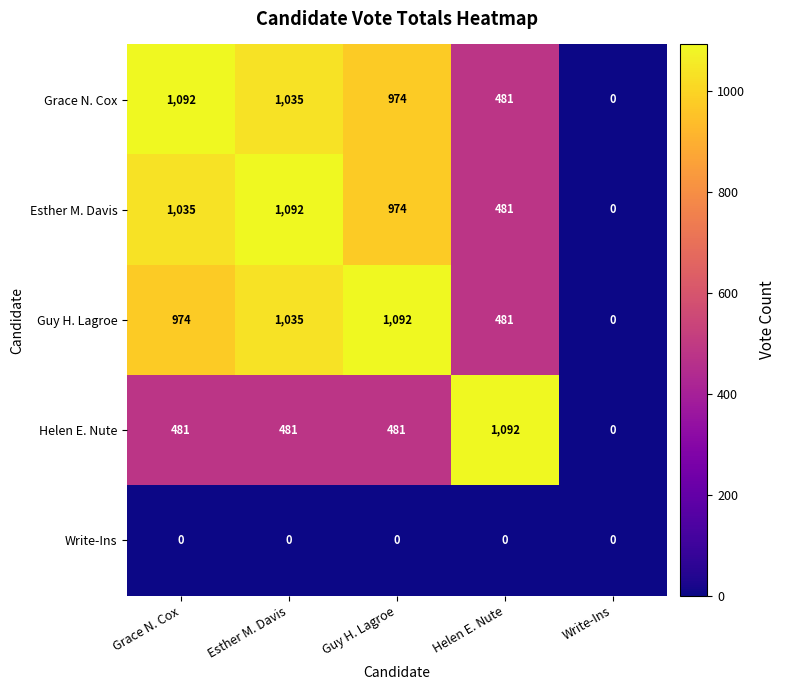

How many series are shown in this chart?

5